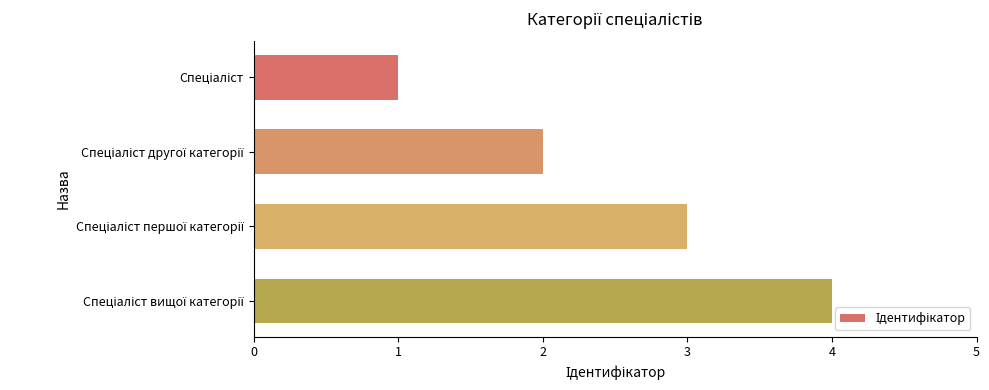

Count the number of categories in the chart.

4